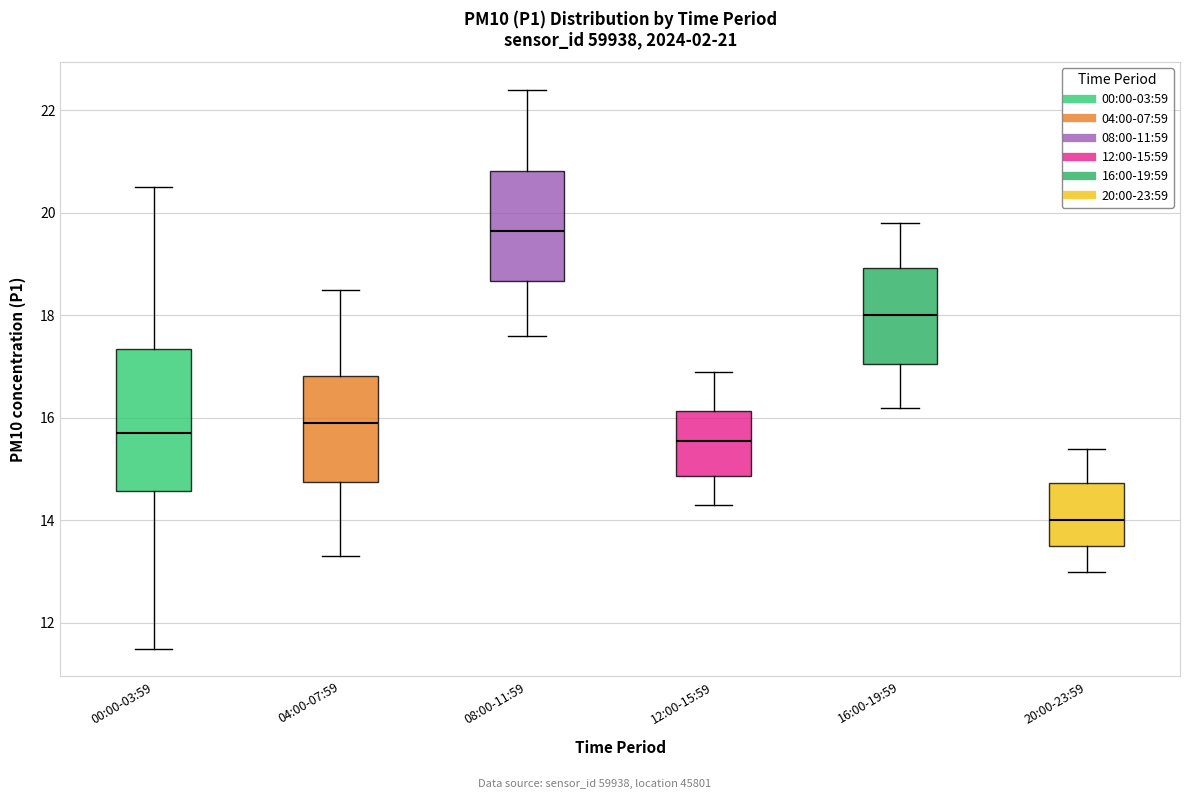

Comparing the boxes themselves (not the whiskers), which one is the tallest?

00:00-03:59